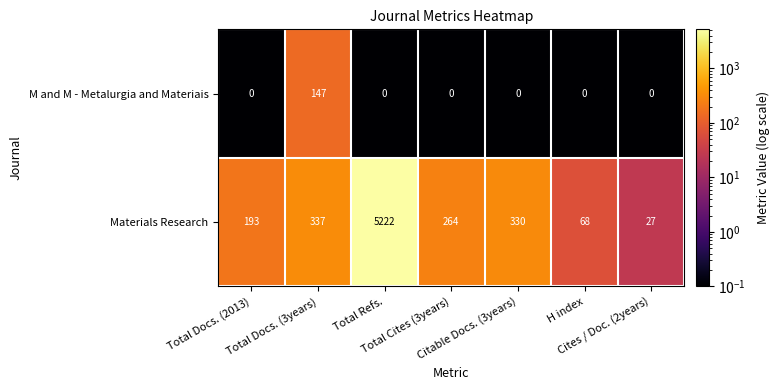

Which series has the largest total across all categories?

Materials Research